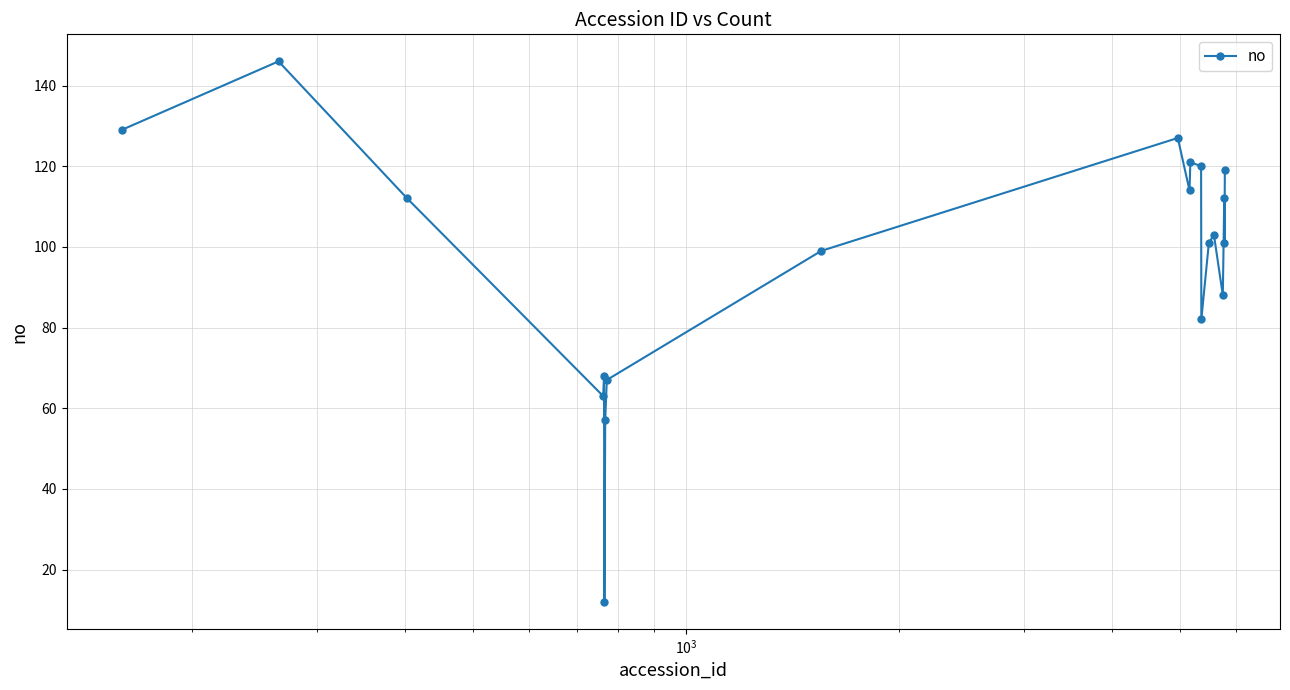

What is the minimum value shown in the chart?

12